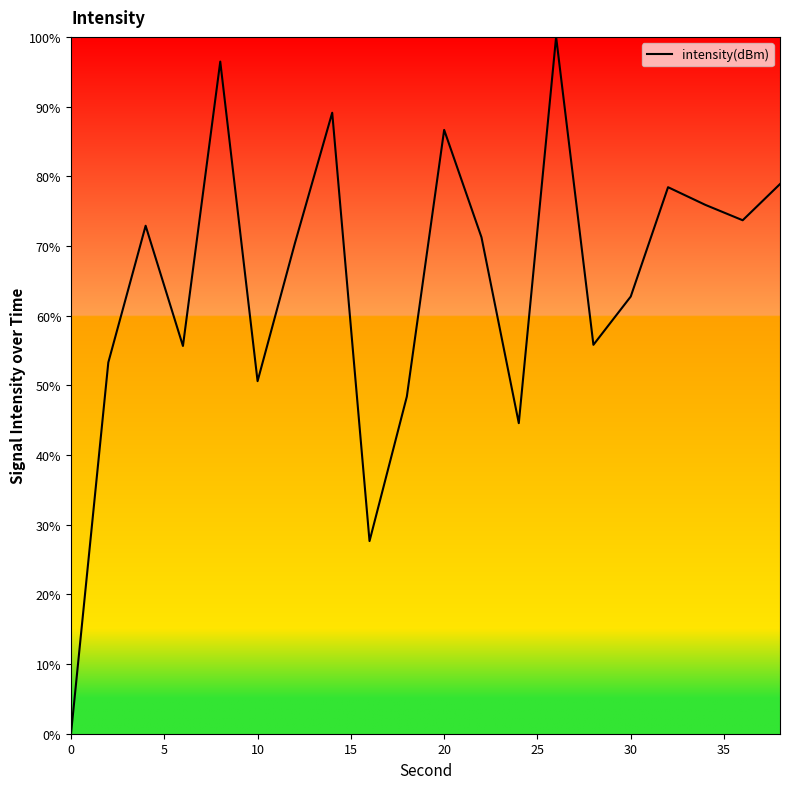

What is the difference between the maximum and minimum values?

100.0